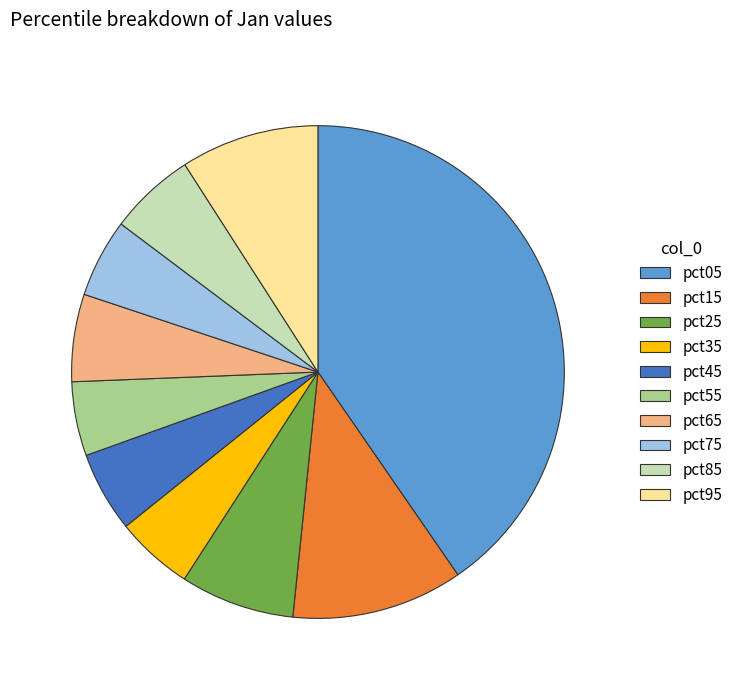

Count the number of slices in the pie.

10